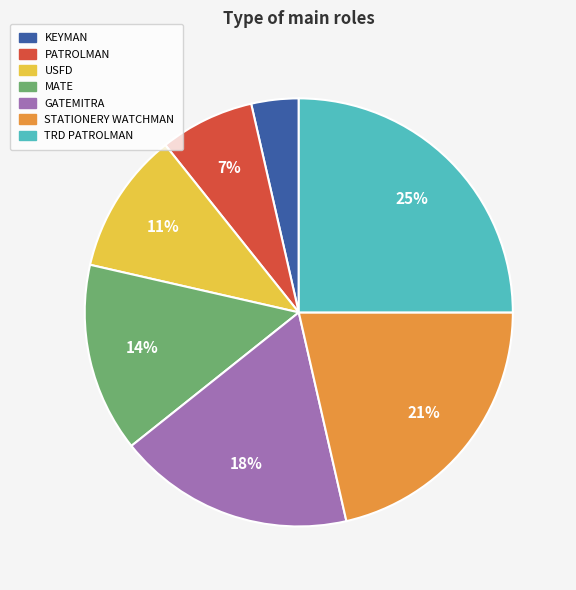

What is the ratio of the value at MATE to the value at STATIONERY WATCHMAN?

0.7